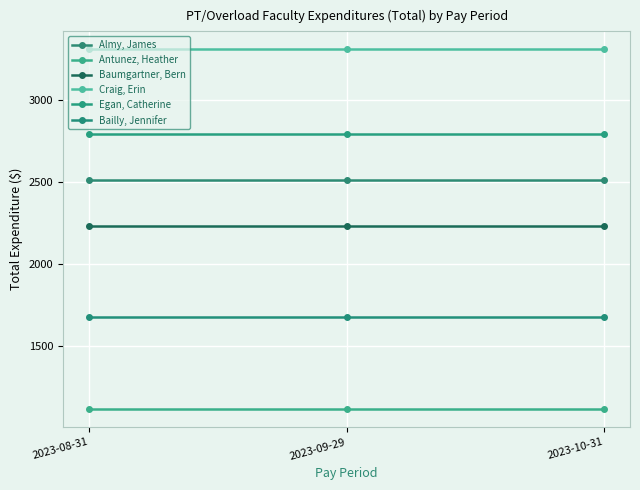

What is the spread (max minus min) of values at 2023-10-31?

2188.8